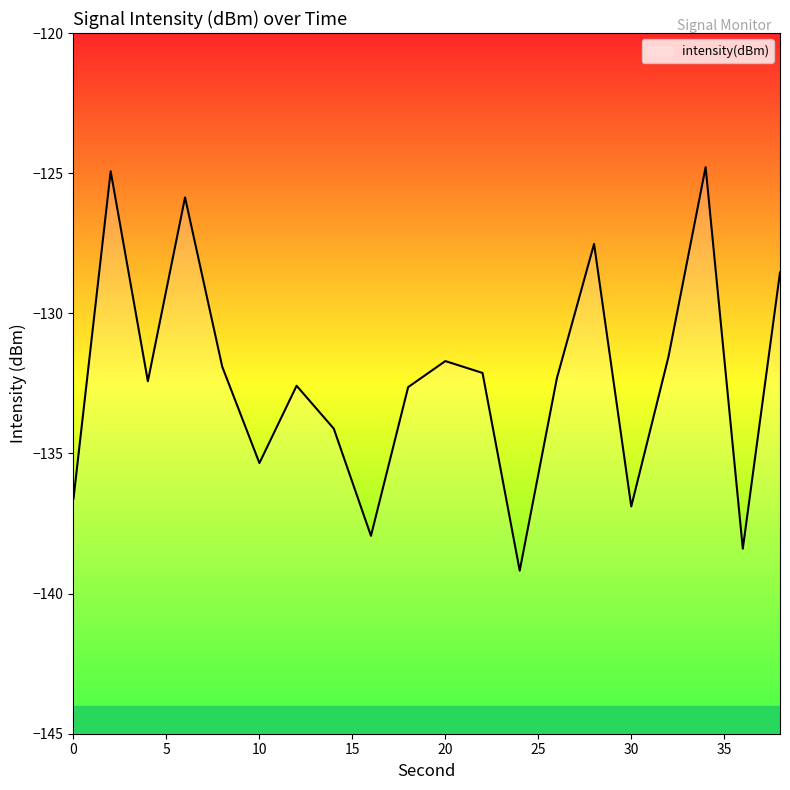

Reading right to left, what are all the values shown in this chart?

-128.5	-138.4	-124.8	-131.6	-136.9	-127.5	-132.3	-139.2	-132.1	-131.7	-132.6	-137.9	-134.1	-132.6	-135.3	-131.9	-125.9	-132.4	-124.9	-136.6